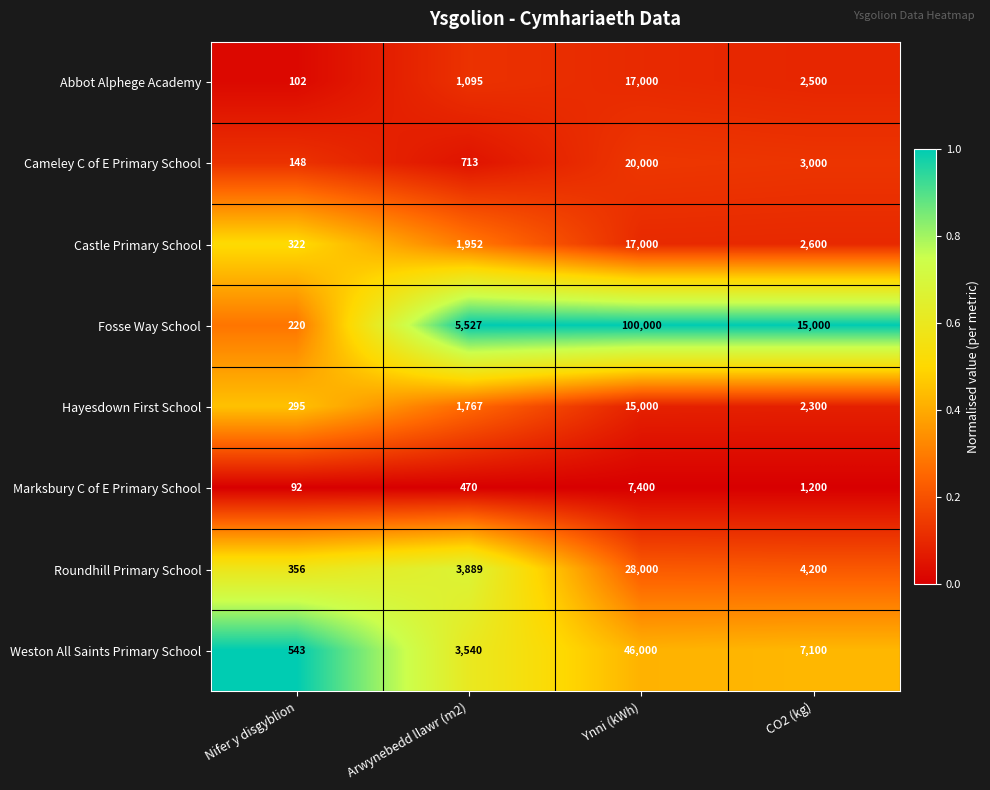

What is the difference between the maximum and minimum values in the Cameley C of E Primary School series?

19852